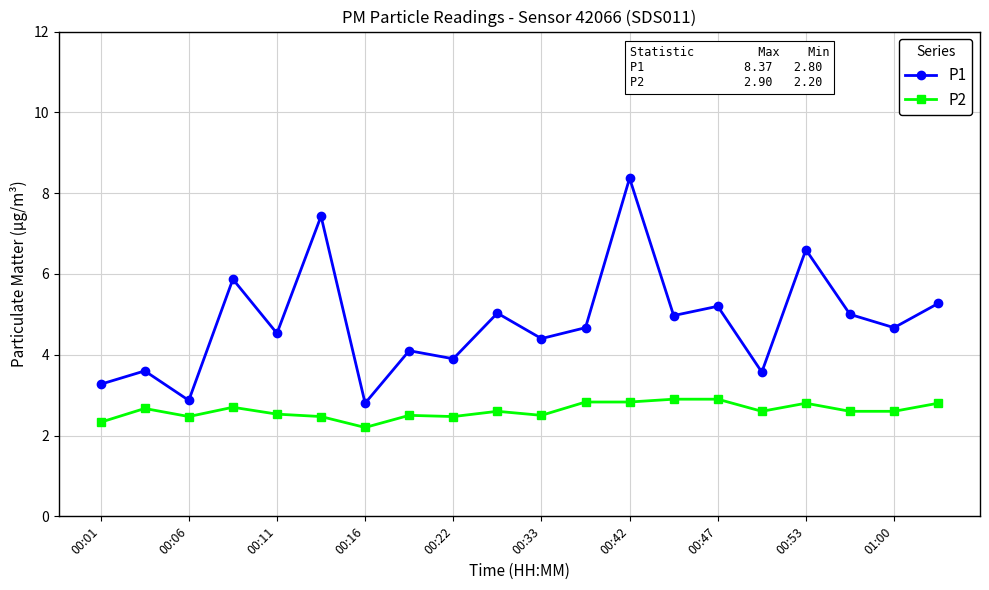

What is the maximum value shown in the chart?

8.4